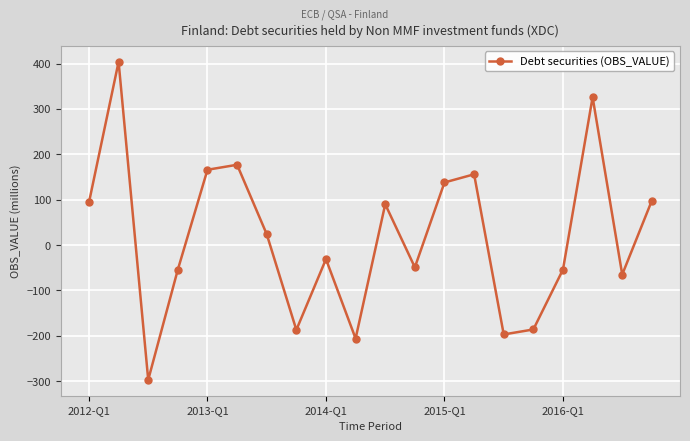

What is the value of the 7th point from the left?

24